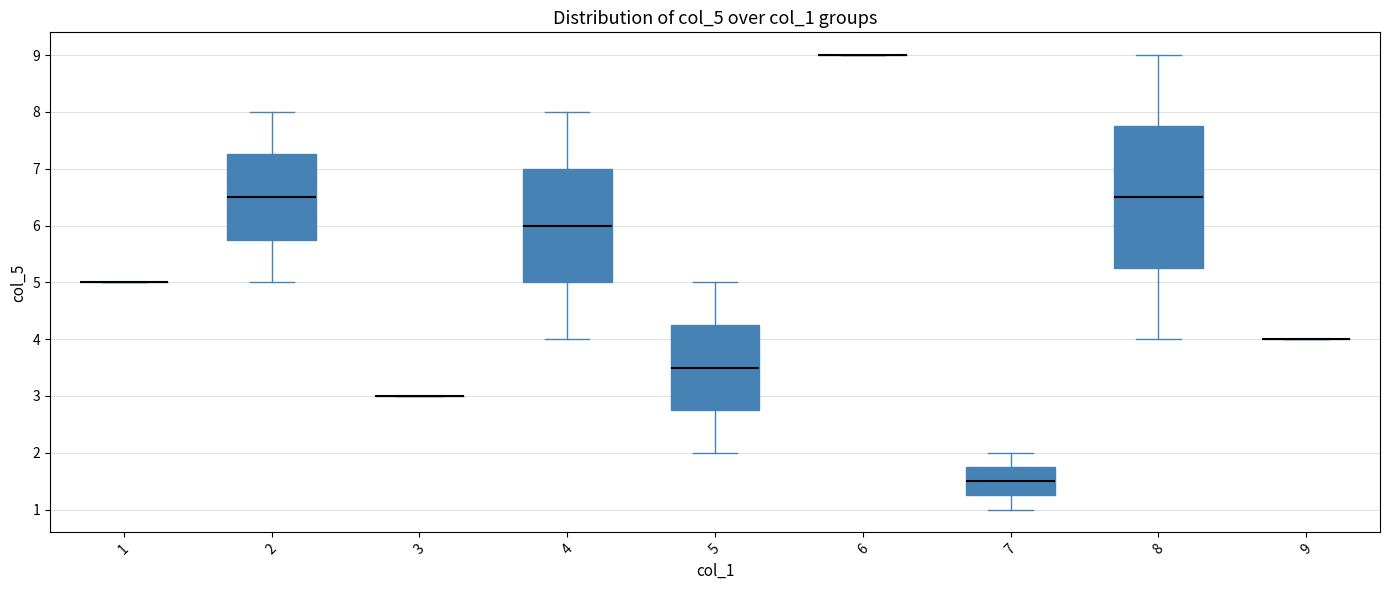

Reading left to right, transcribe this box plot: for each box, give where its median line is, the range the box spans, and where its two whiskers end, as read against the y-axis. The values are not printed on the chart, so give them approximately, as read against the axis.

1: box collapsed to a line at 5.0, whiskers 5.0 to 5.0
2: median 6.5, box 5.8 to 7.3, whiskers 5.0 to 8.0
3: box collapsed to a line at 3.0, whiskers 3.0 to 3.0
4: median 6.0, box 5.0 to 7.0, whiskers 4.0 to 8.0
5: median 3.5, box 2.8 to 4.3, whiskers 2.0 to 5.0
6: box collapsed to a line at 9.0, whiskers 9.0 to 9.0
7: median 1.5, box 1.3 to 1.8, whiskers 1.0 to 2.0
8: median 6.5, box 5.3 to 7.8, whiskers 4.0 to 9.0
9: box collapsed to a line at 4.0, whiskers 4.0 to 4.0